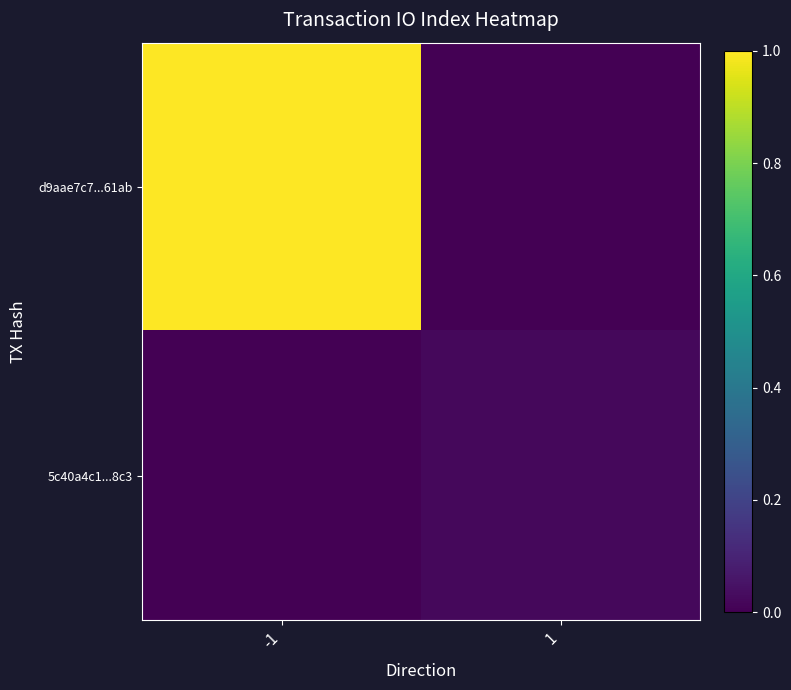

At which category is the sum across all series the highest?

-1